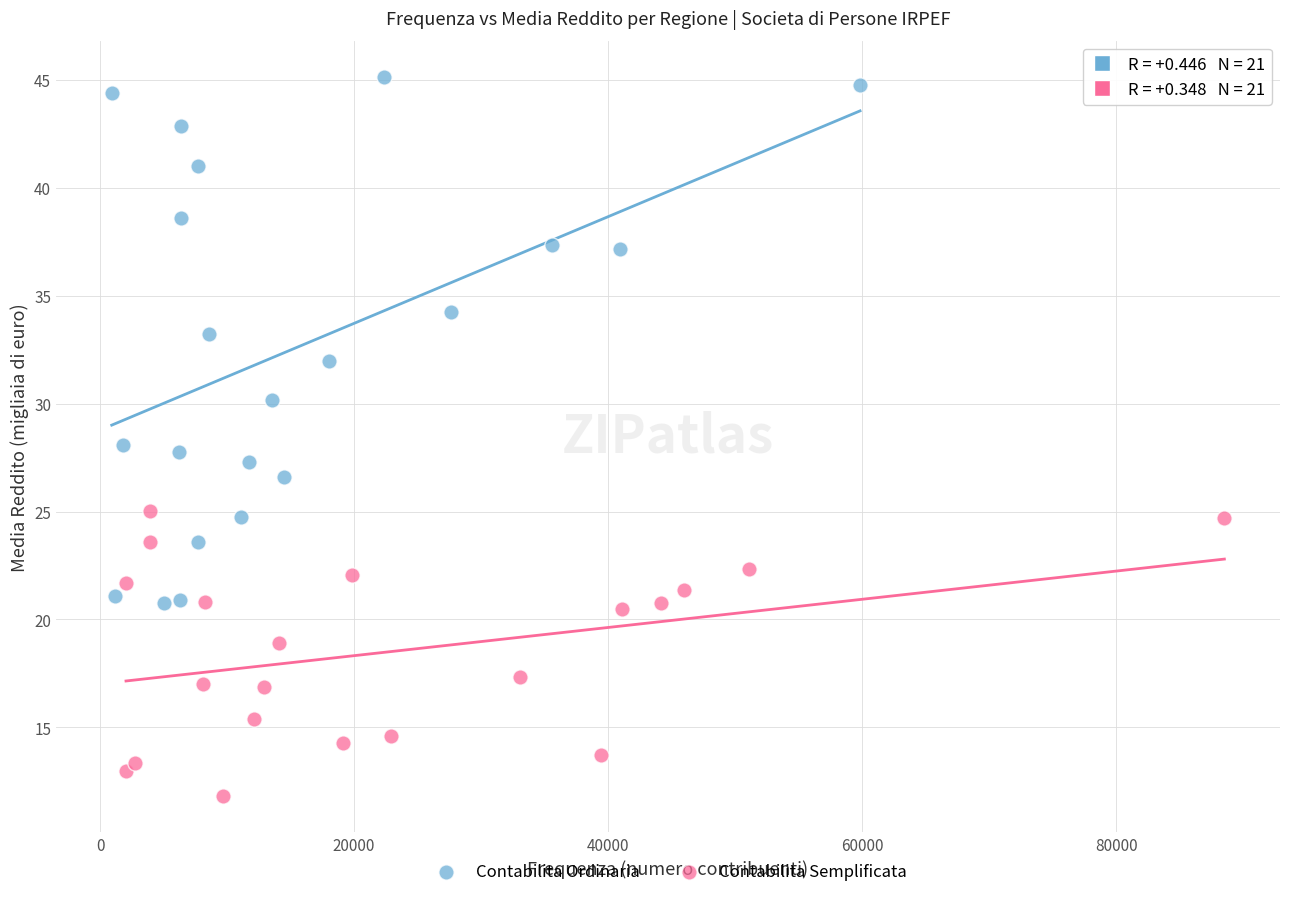

Which series contains the lowest Y value?

Contabilita Semplificata